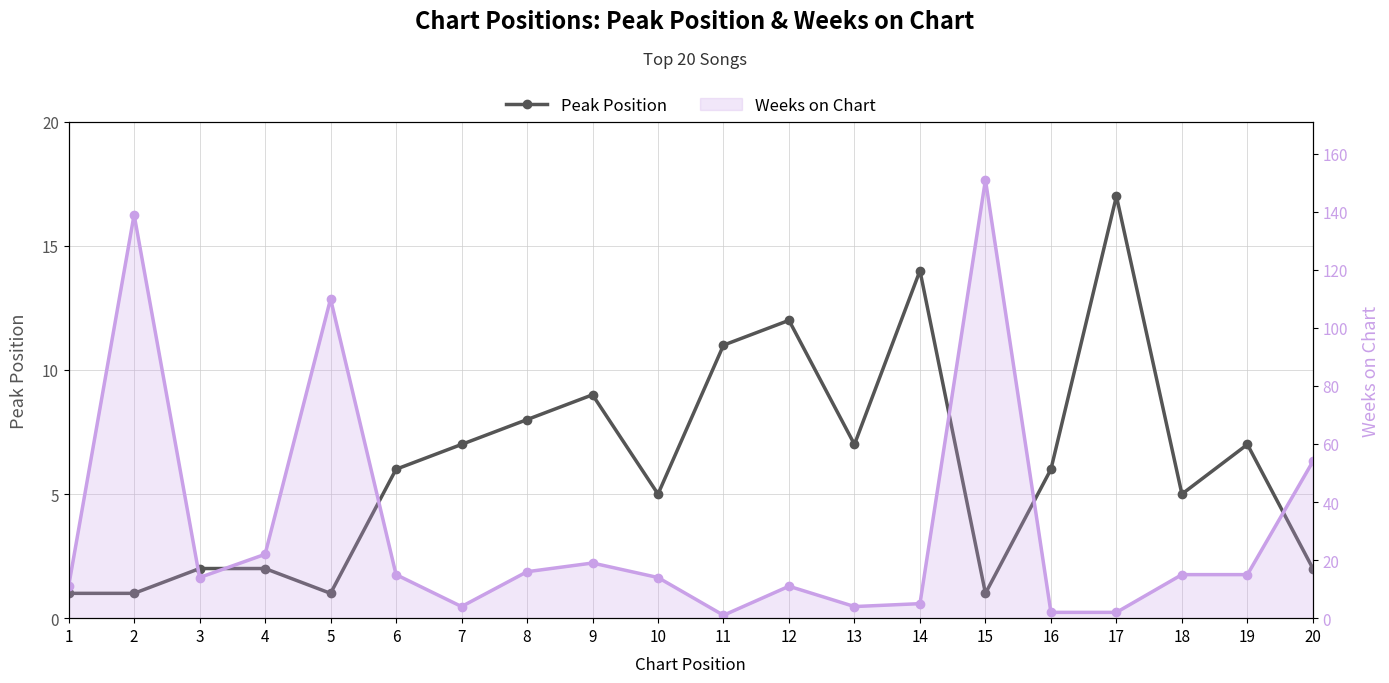

Where is the first local maximum for Peak Position?

9